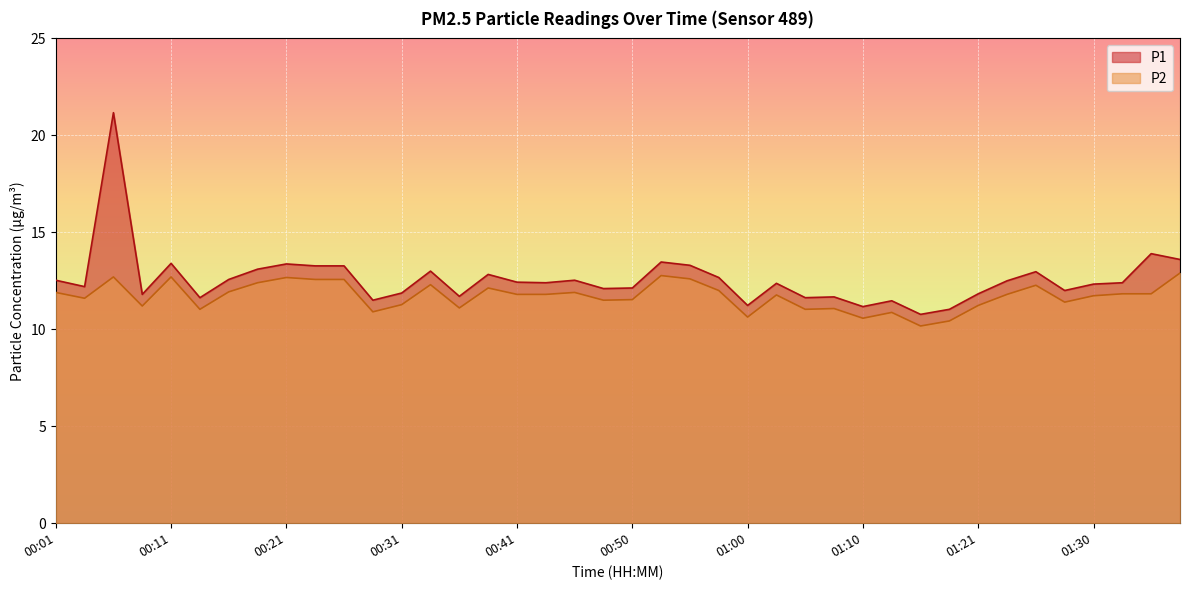

True or false: P1 has a value of 7.9 at 01:08.

False